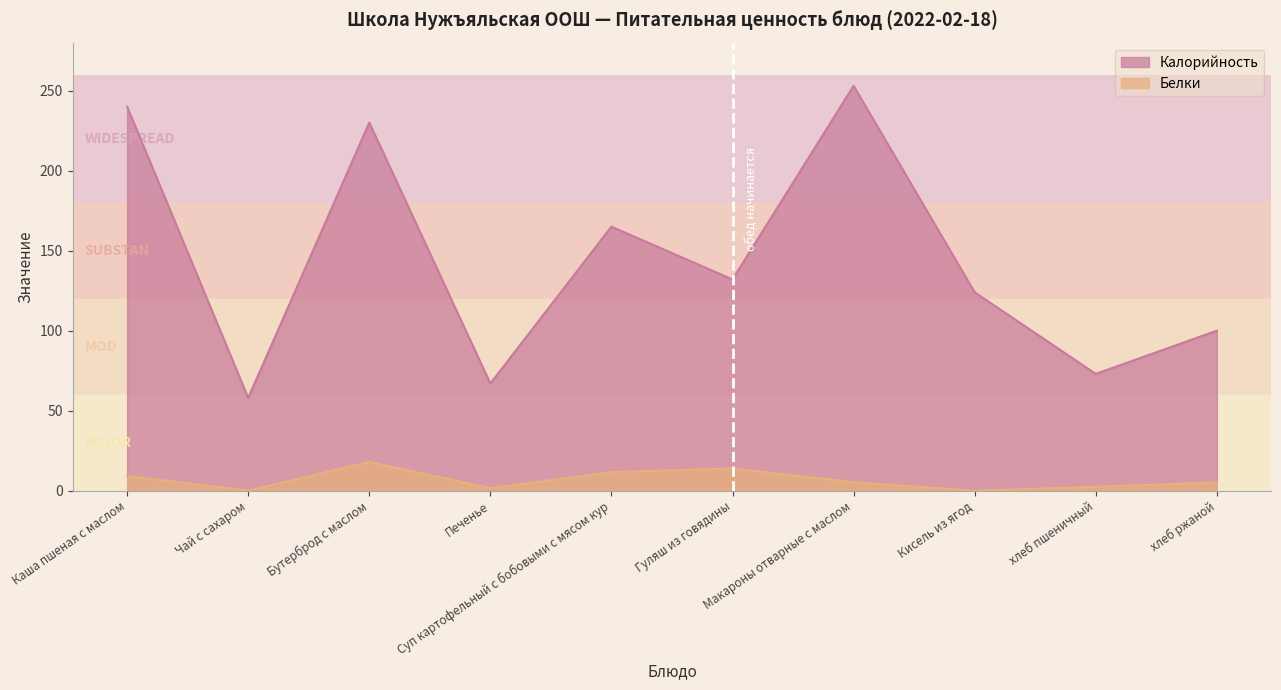

What is the total value across all series at Чай с сахаром?

58.0